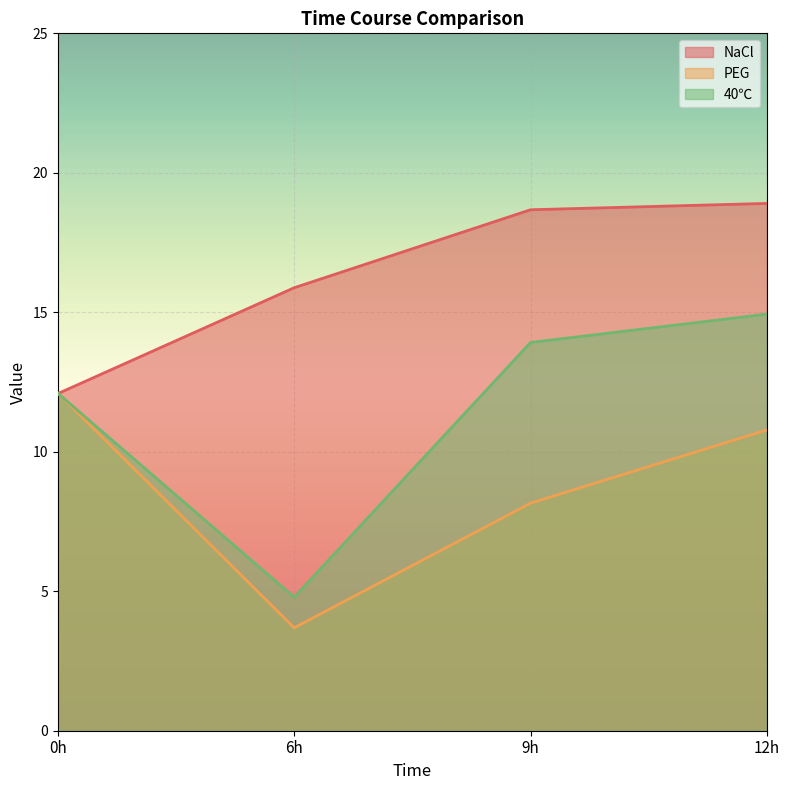

Is it true that 40℃ equals 13.9 at 9h?

True